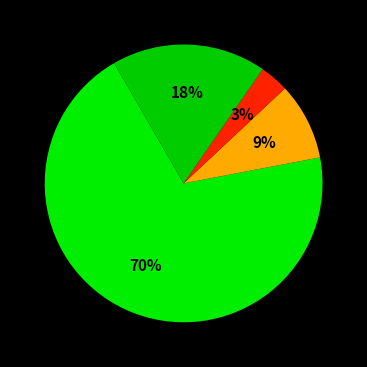

To the nearest percent, what is the difference between the largest and smallest slice percentages?

67%